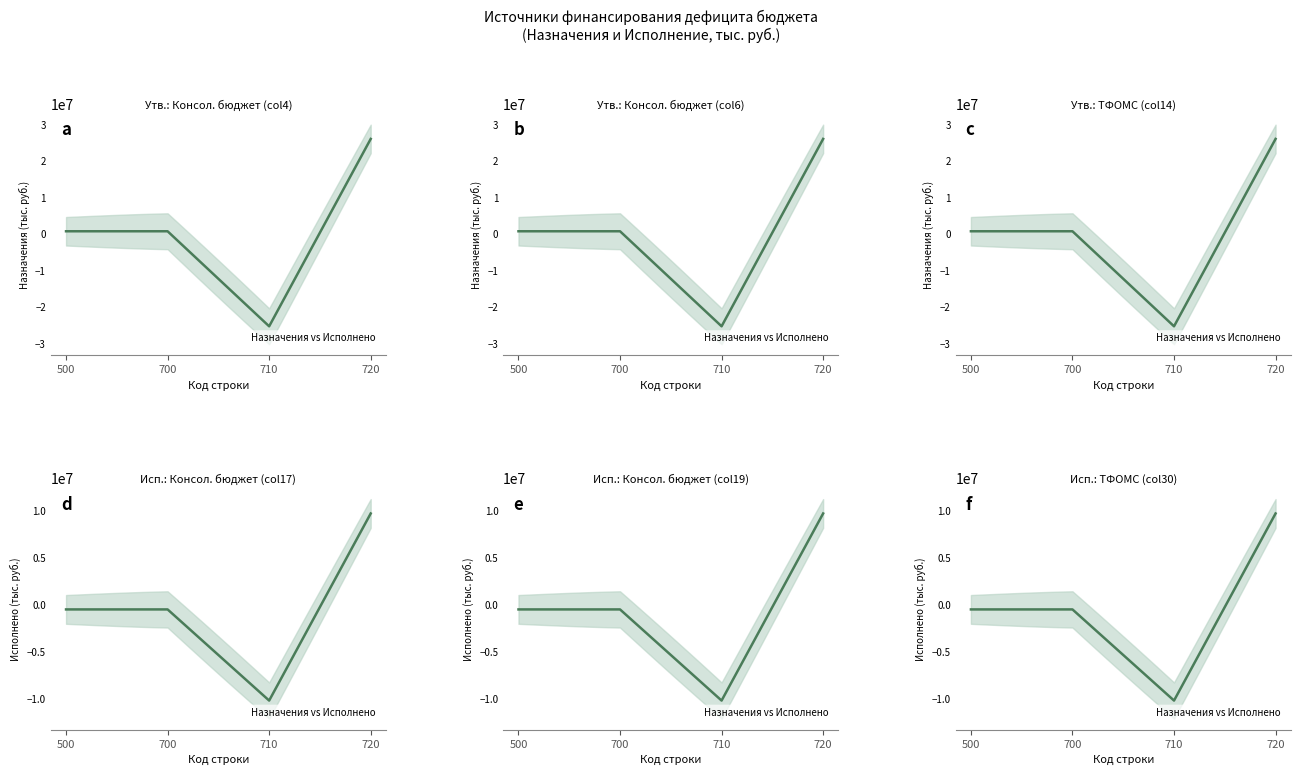

What is the sum of the Утв. консол. бюджет values at 720 and 700?

26829189.2